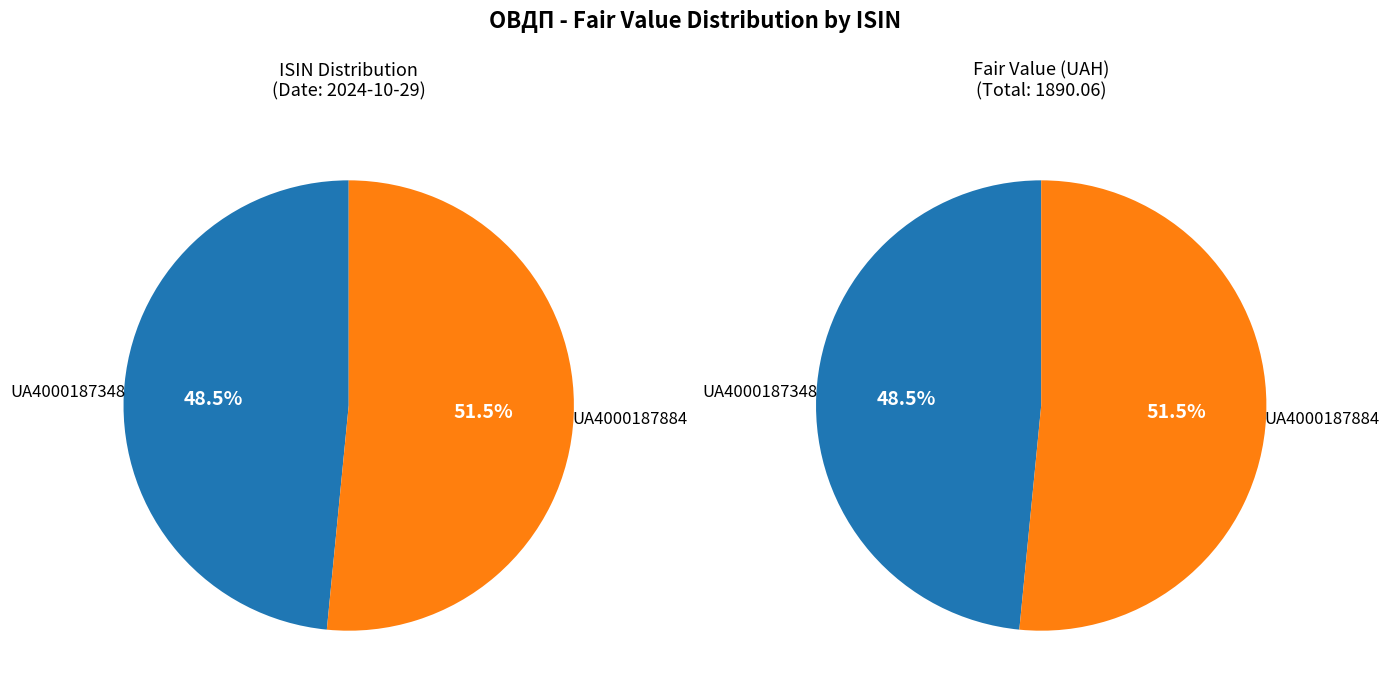

Rank the categories by value from highest to lowest.

UA4000187884, UA4000187348